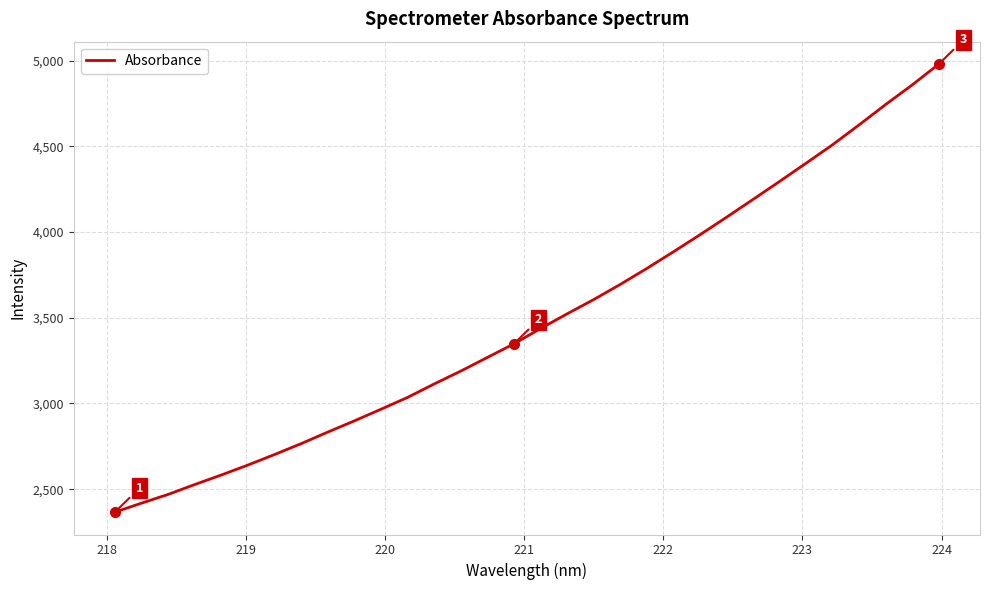

What is the minimum value shown in the chart?

2366.2